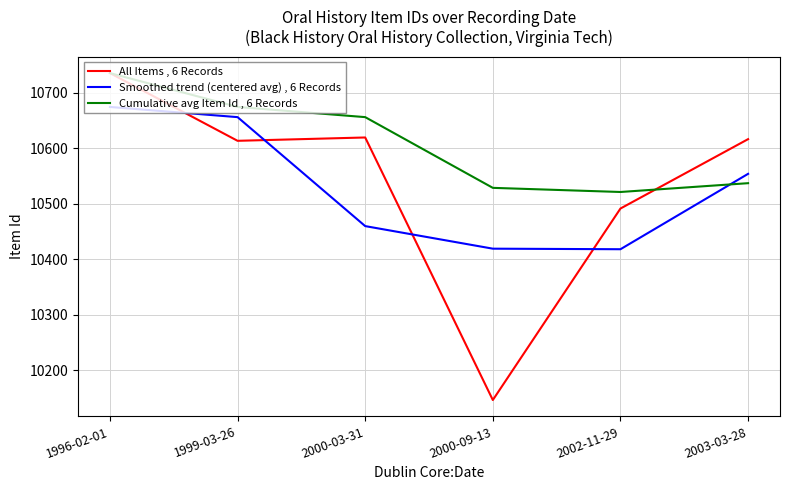

At which category is the sum across all series the highest?

1996-02-01